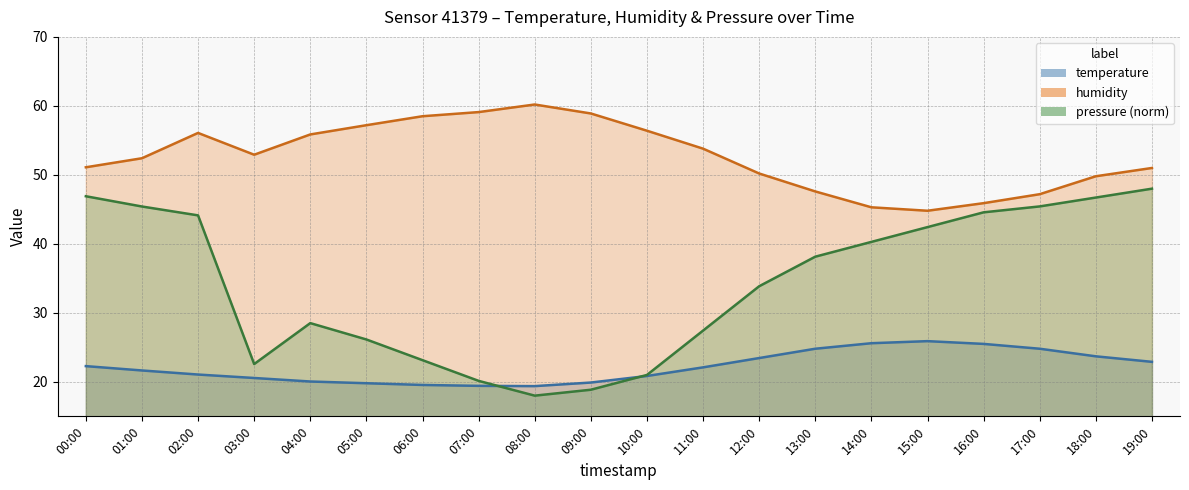

Does the chart have visible grid lines?

Yes